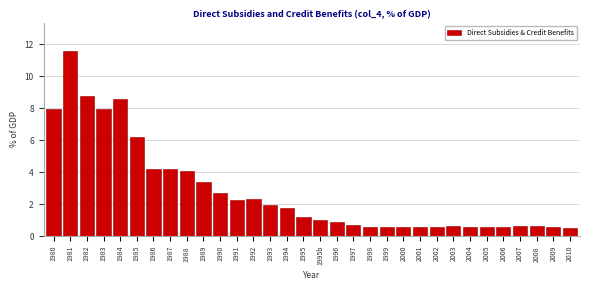

What is the value of the 7th bar from the left?

4.2